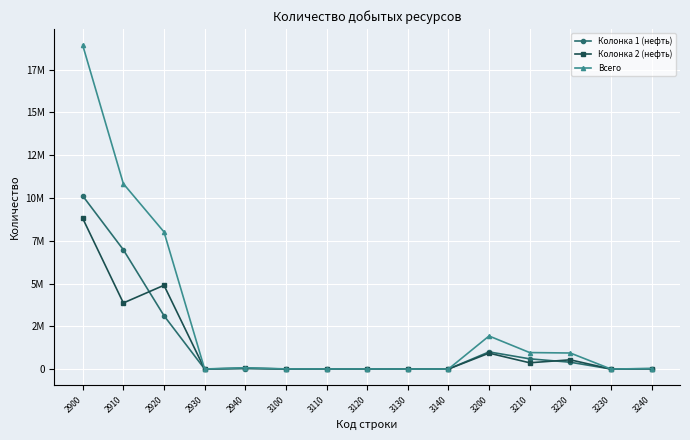

Between 2930 and 2910, which is larger?

2910